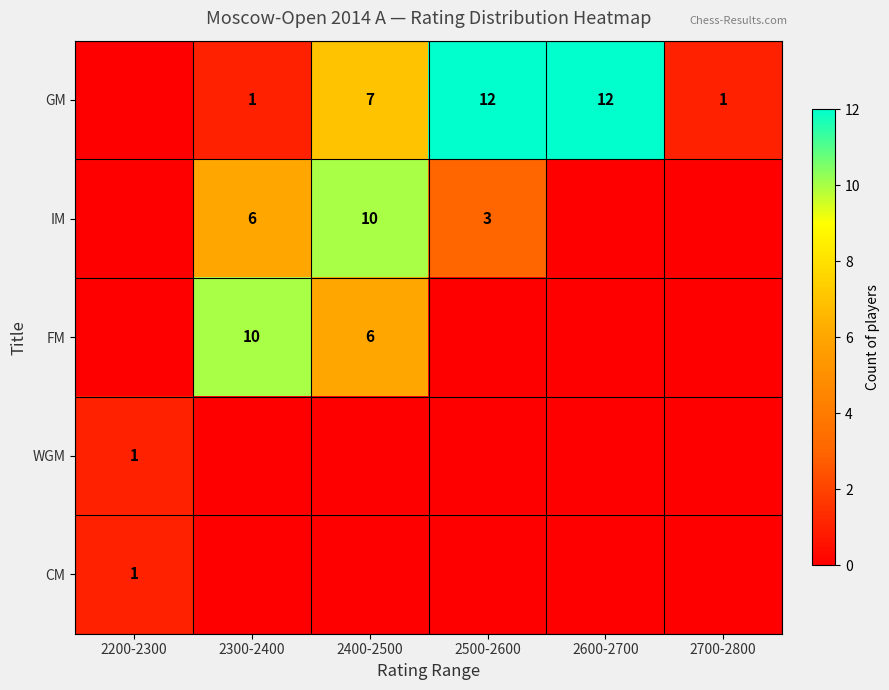

True or false: GM has a value of 19 at 2600-2700.

False